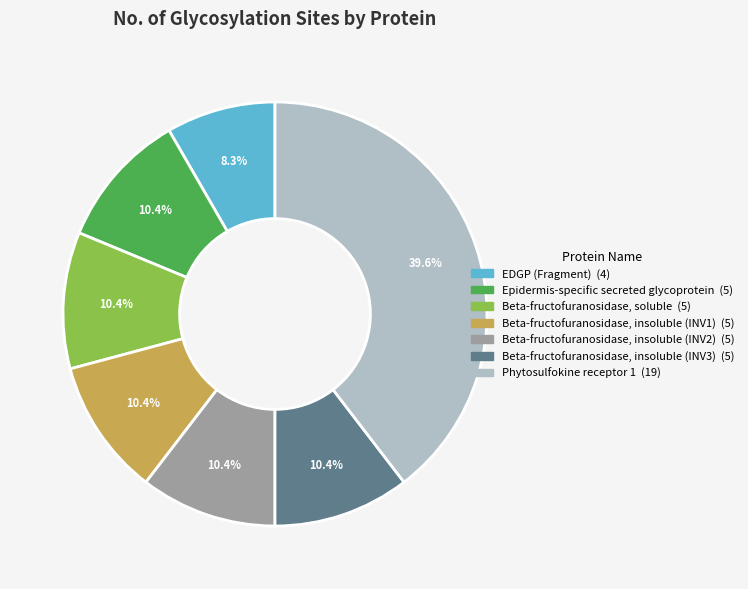

How many slices are in this pie chart?

7